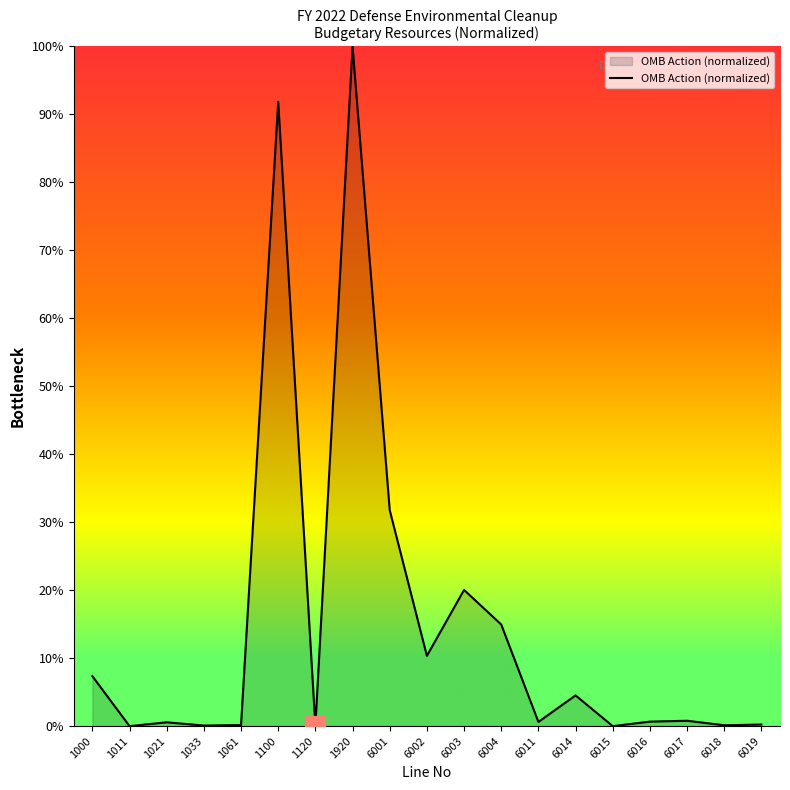

Where is the data nearest to the value 50?

6001